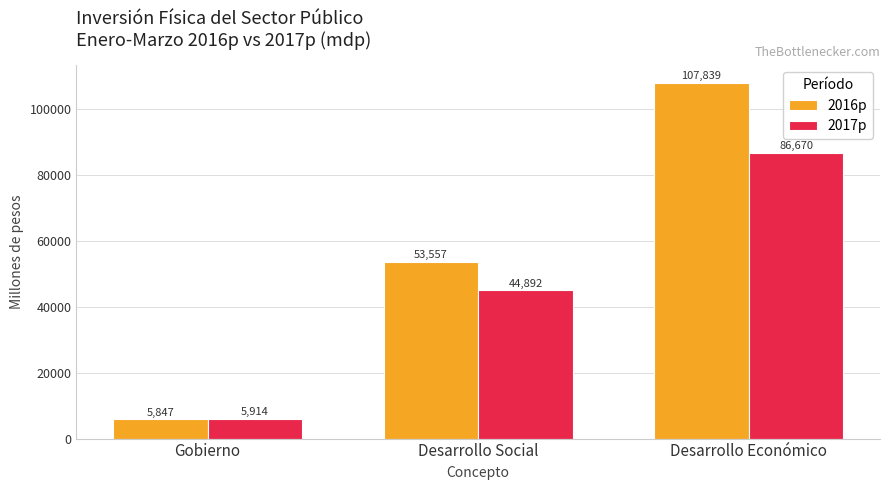

How many data points does each series have?

3